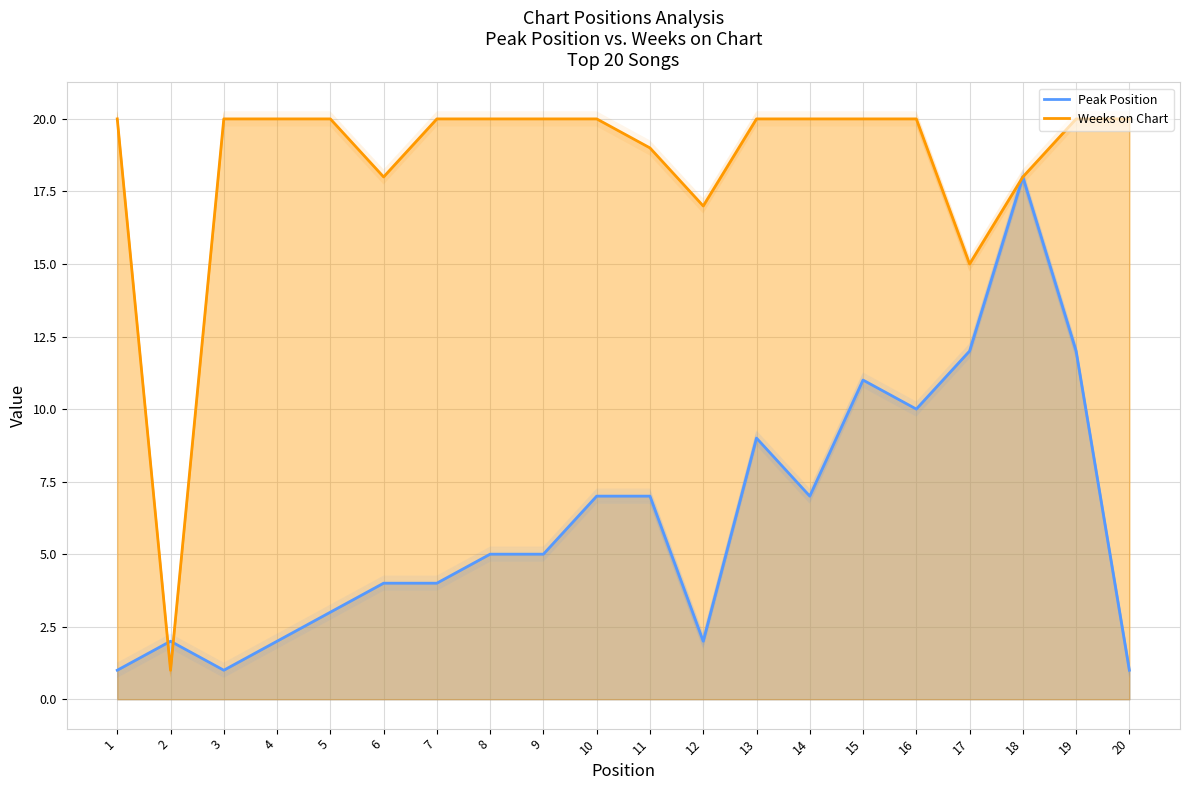

Reading left to right, transcribe all the data shown in this chart.

Peak Position: 1=1	2=2	3=1	4=2	5=3	6=4	7=4	8=5	9=5	10=7	11=7	12=2	13=9	14=7	15=11	16=10	17=12	18=18	19=12	20=1
Weeks on Chart: 1=20	2=1	3=20	4=20	5=20	6=18	7=20	8=20	9=20	10=20	11=19	12=17	13=20	14=20	15=20	16=20	17=15	18=18	19=20	20=20